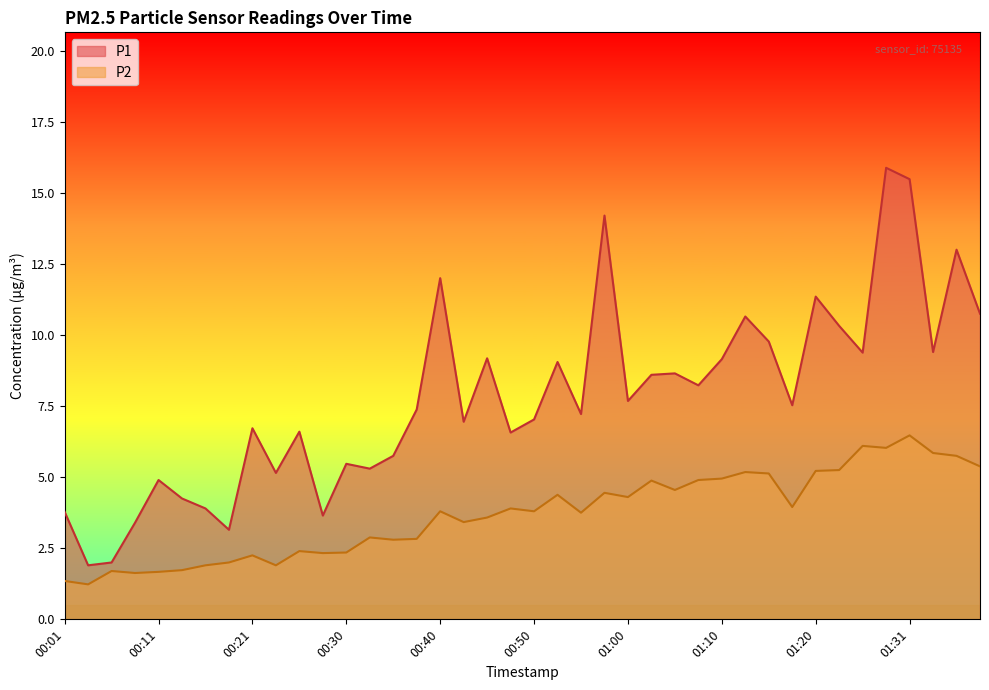

What is the sum of all P1 values?

311.3